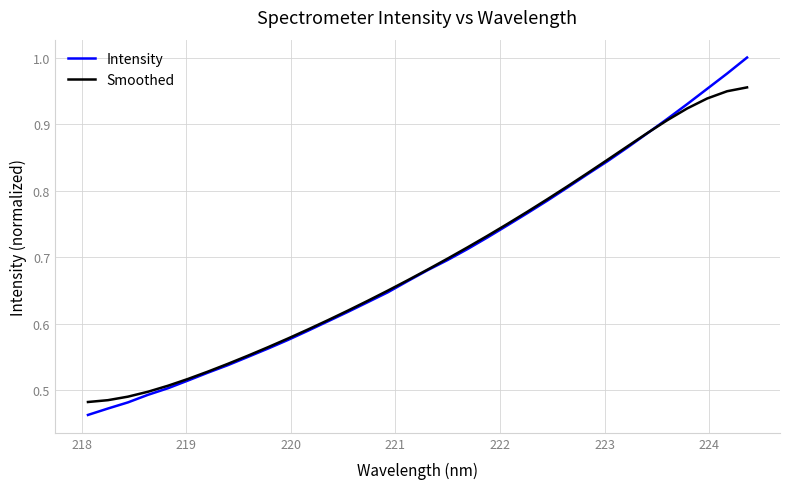

How many times do Intensity and Smoothed cross each other?

1